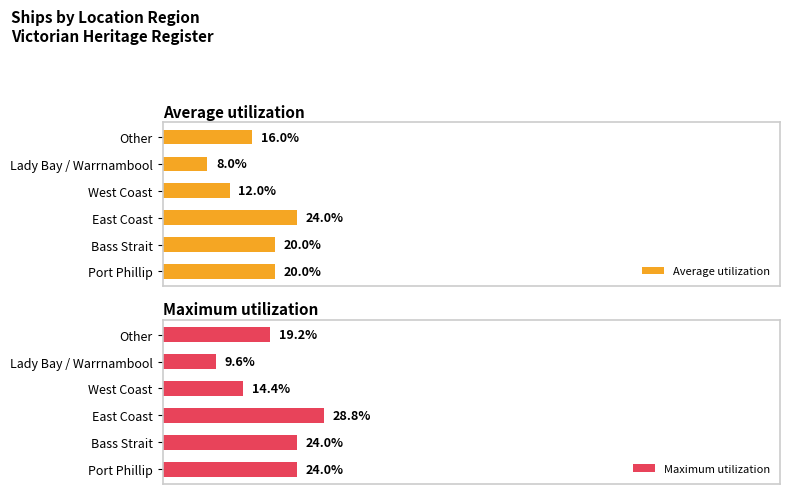

At which label is Average utilization closest to 16?

Other